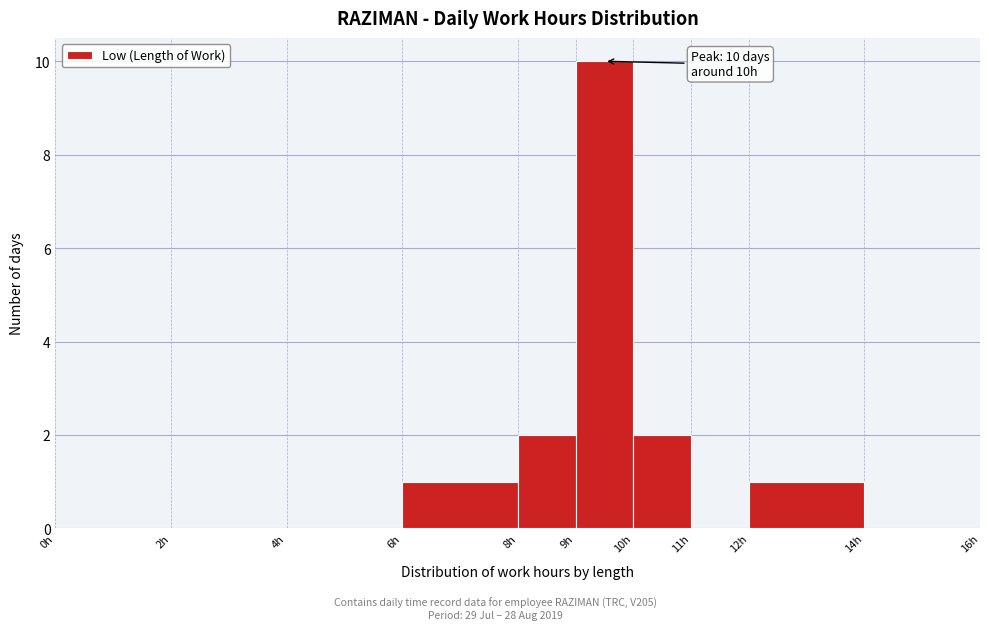

Which range on the x-axis has the tallest bar?

9 to 10